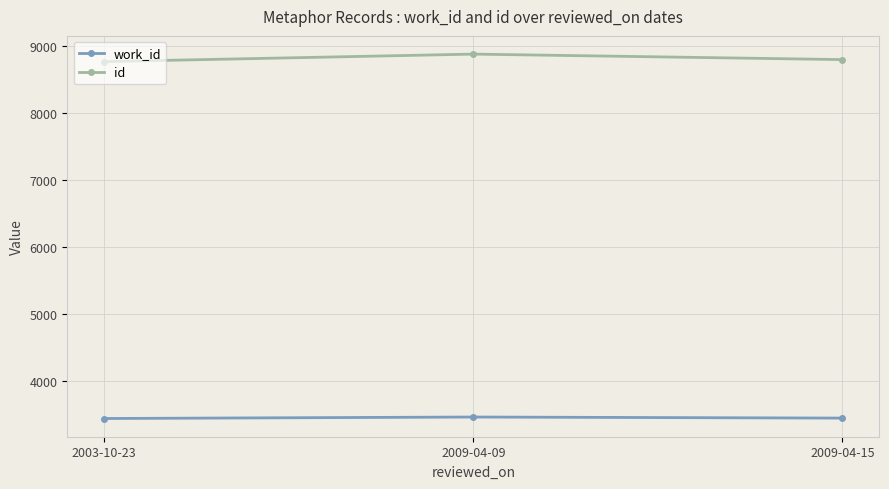

True or false: work_id has a value of 3453 at 2009-04-15.

True